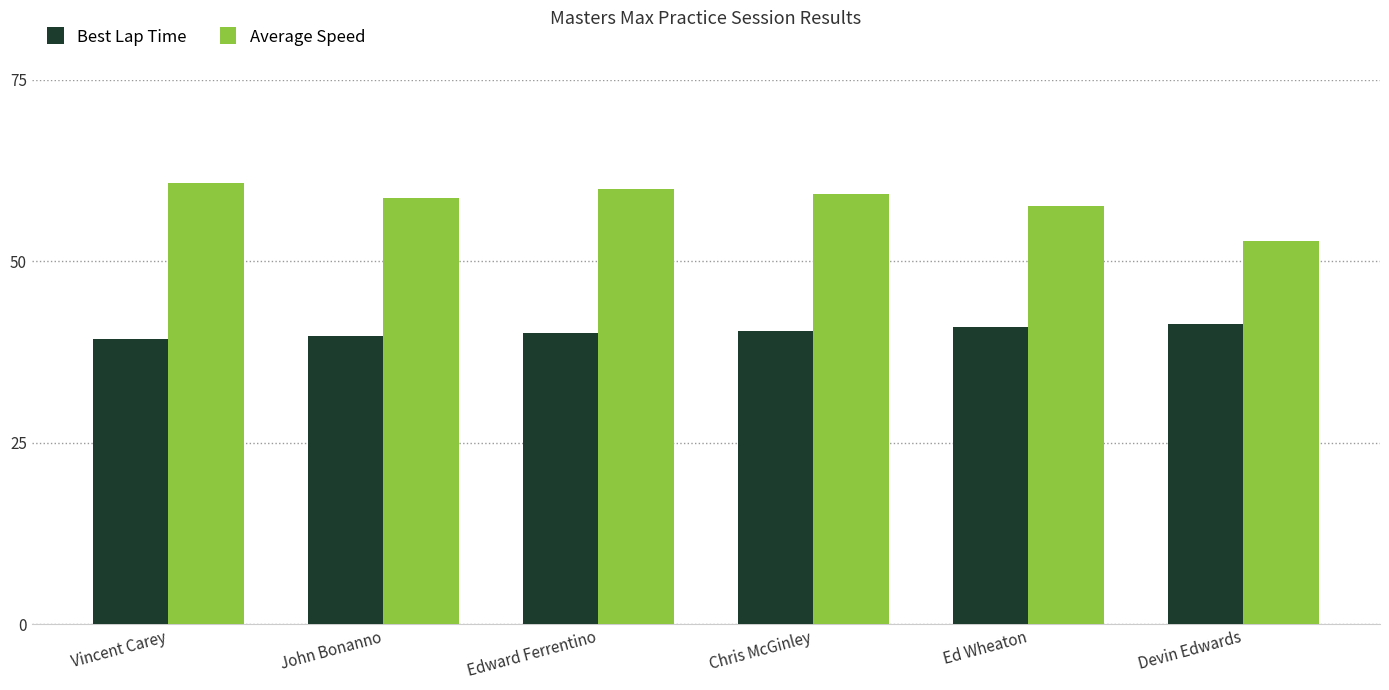

What is the label of the 2nd bar from the left?

John Bonanno